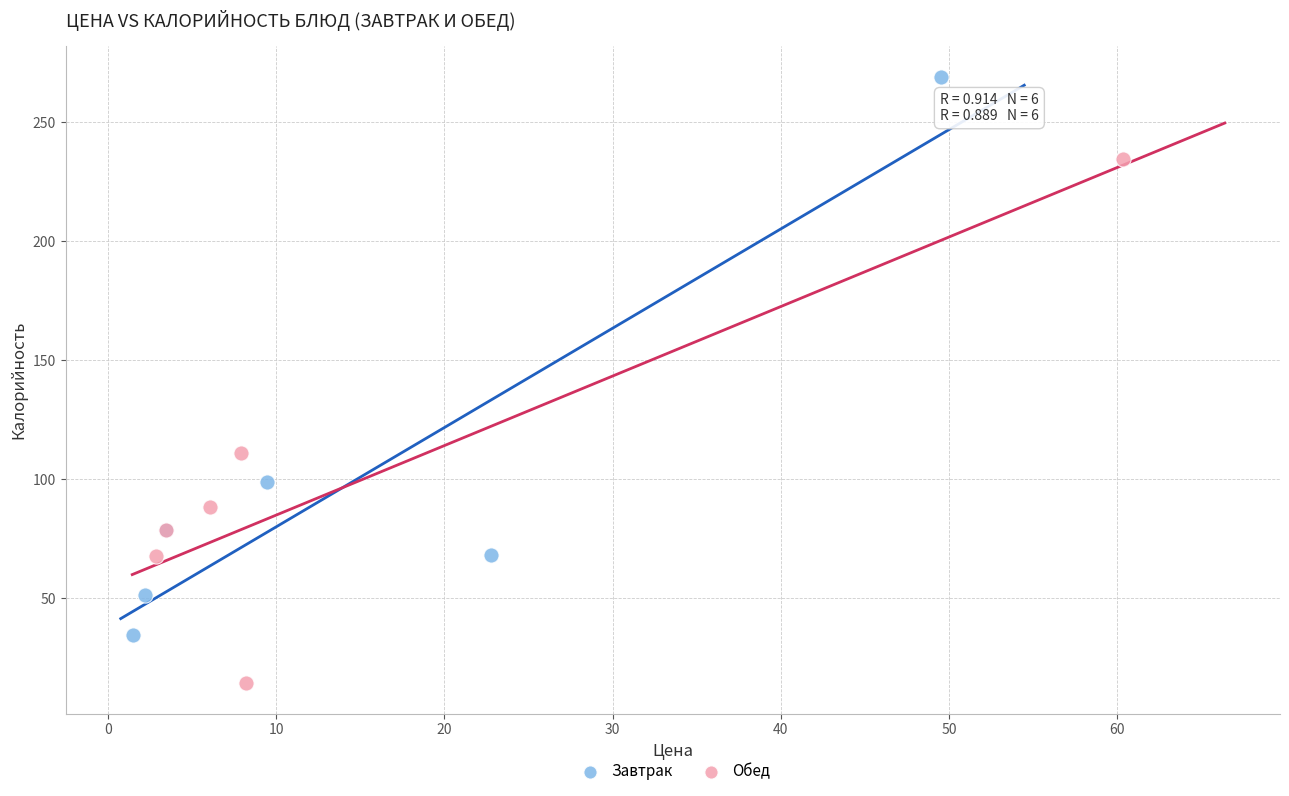

Which series contains the lowest Y value?

Обед